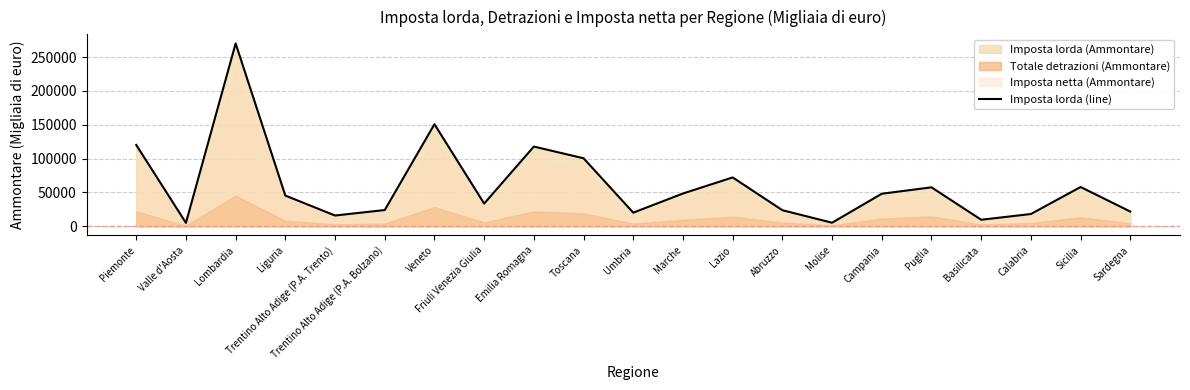

Rank the categories by value from lowest to highest.

Valle d'Aosta, Molise, Basilicata, Trentino Alto Adige (P.A. Trento), Calabria, Umbria, Sardegna, Abruzzo, Trentino Alto Adige (P.A. Bolzano), Friuli Venezia Giulia, Liguria, Campania, Marche, Puglia, Sicilia, Lazio, Toscana, Emilia Romagna, Piemonte, Veneto, Lombardia